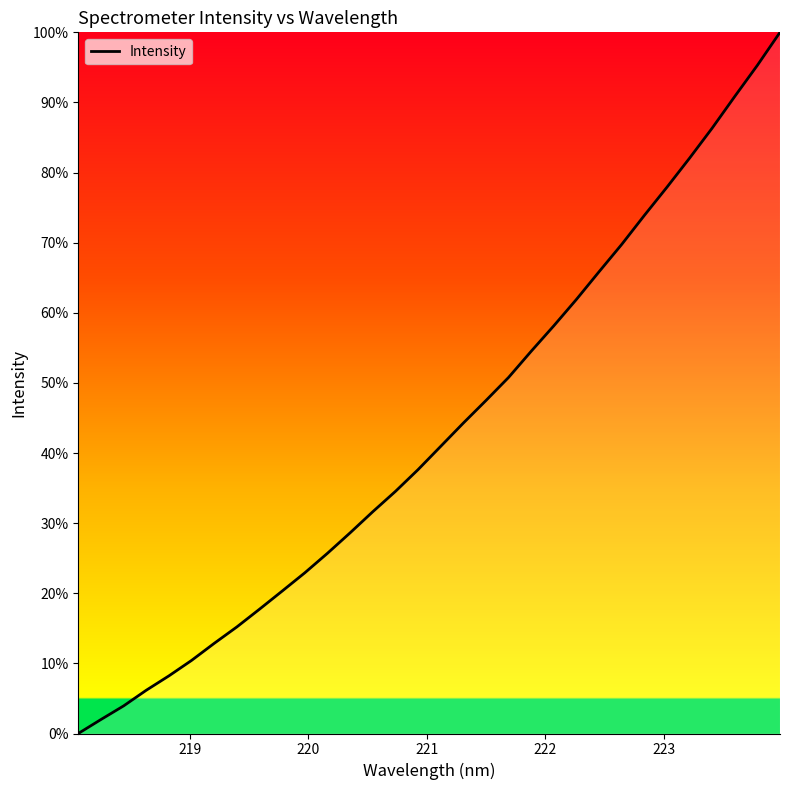

What is the difference between the maximum and minimum values?

100.0